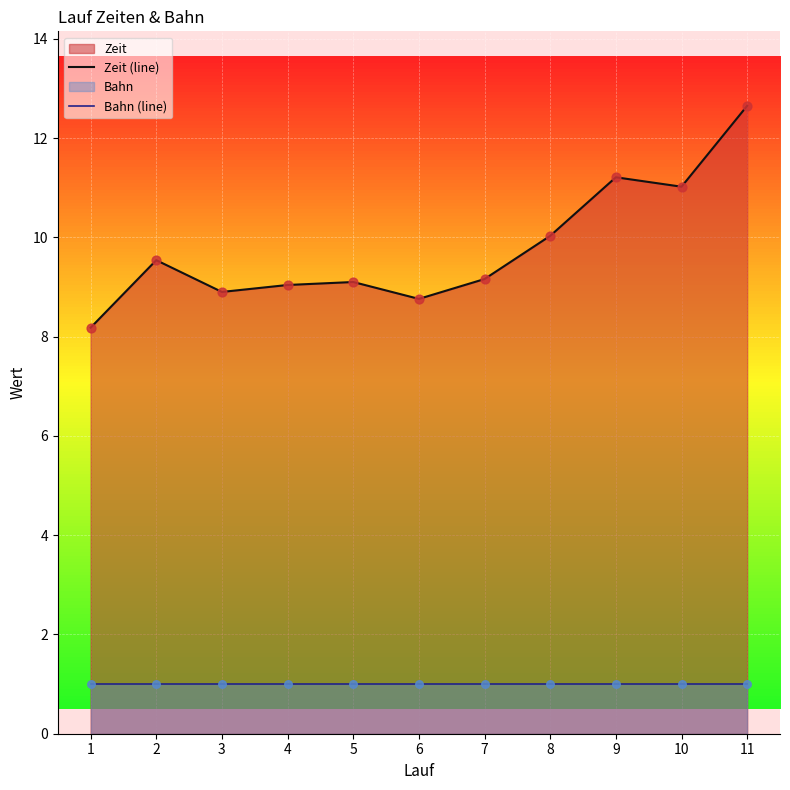

Which series contains the highest Y value?

Zeit (line)